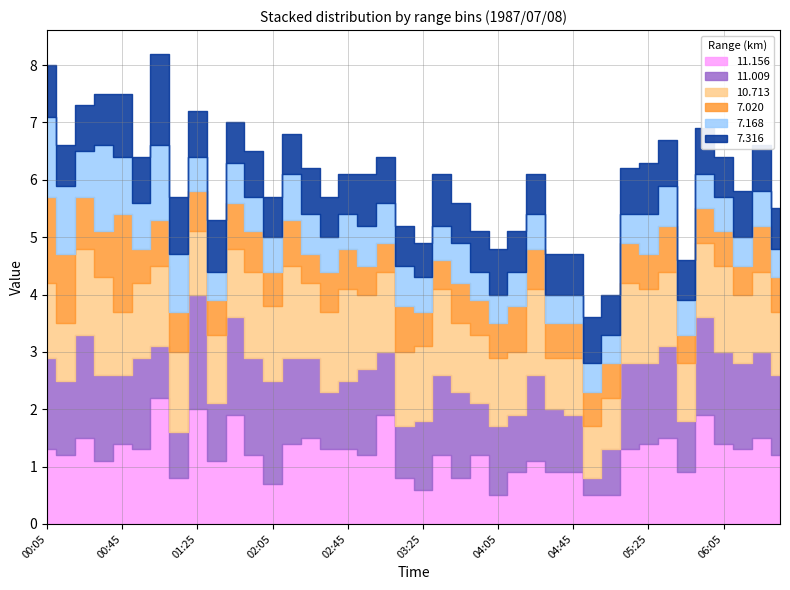

Which series has the largest total across all categories?

11.009